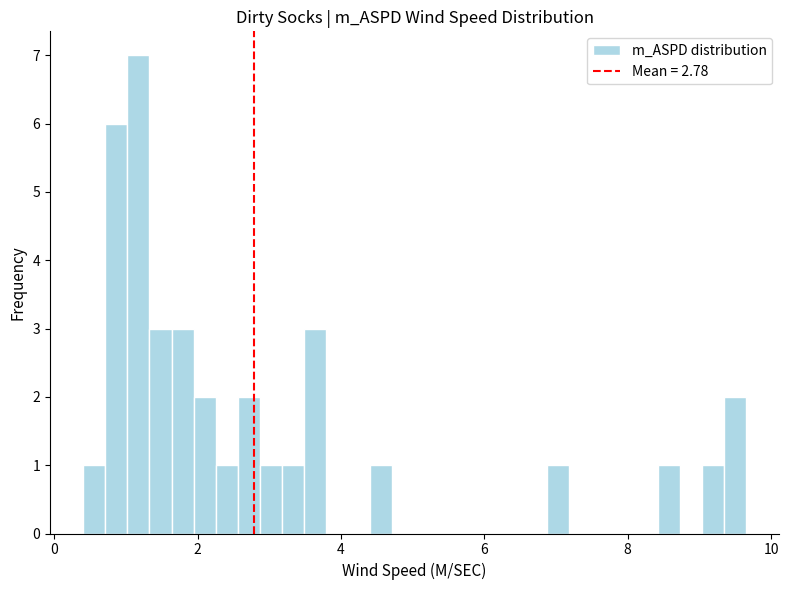

Read against the x-axis, roughly where is the centre of the tallest bar?

1.2